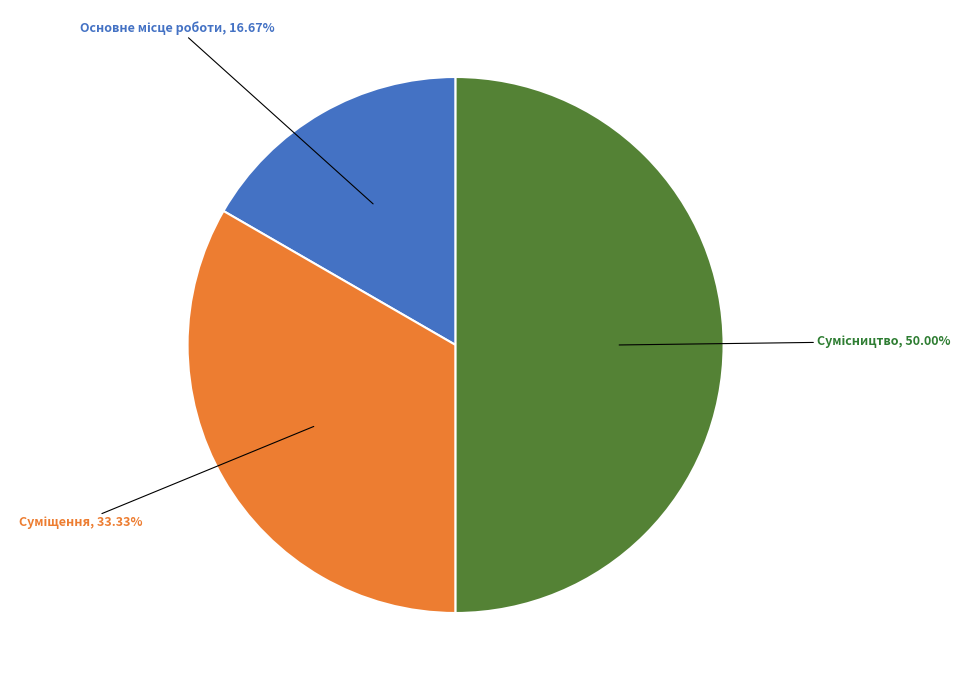

Count the number of slices in the pie.

3